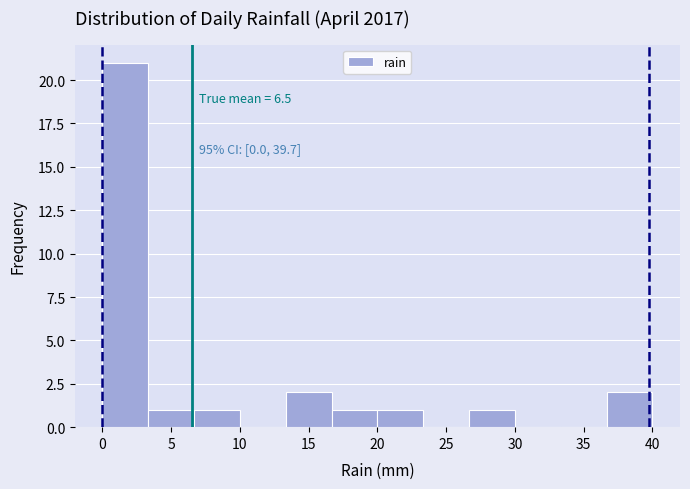

Which range on the x-axis has the tallest bar?

0.0 to 3.5